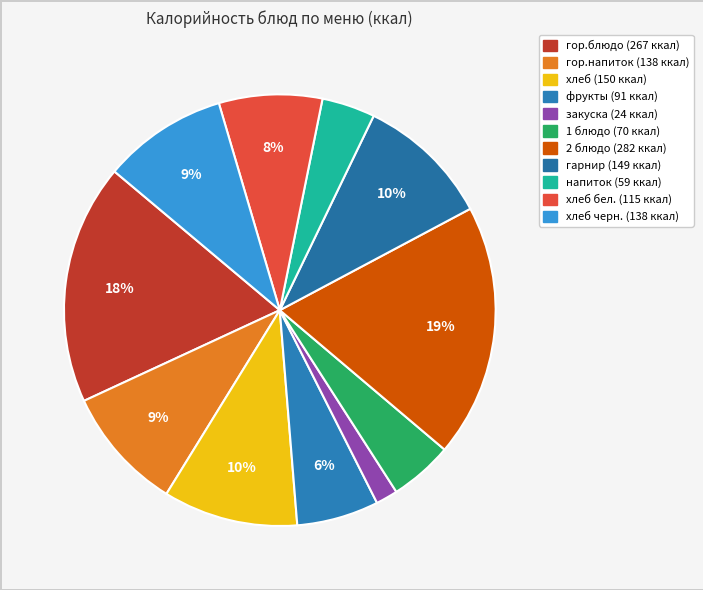

Count the number of slices in the pie.

11